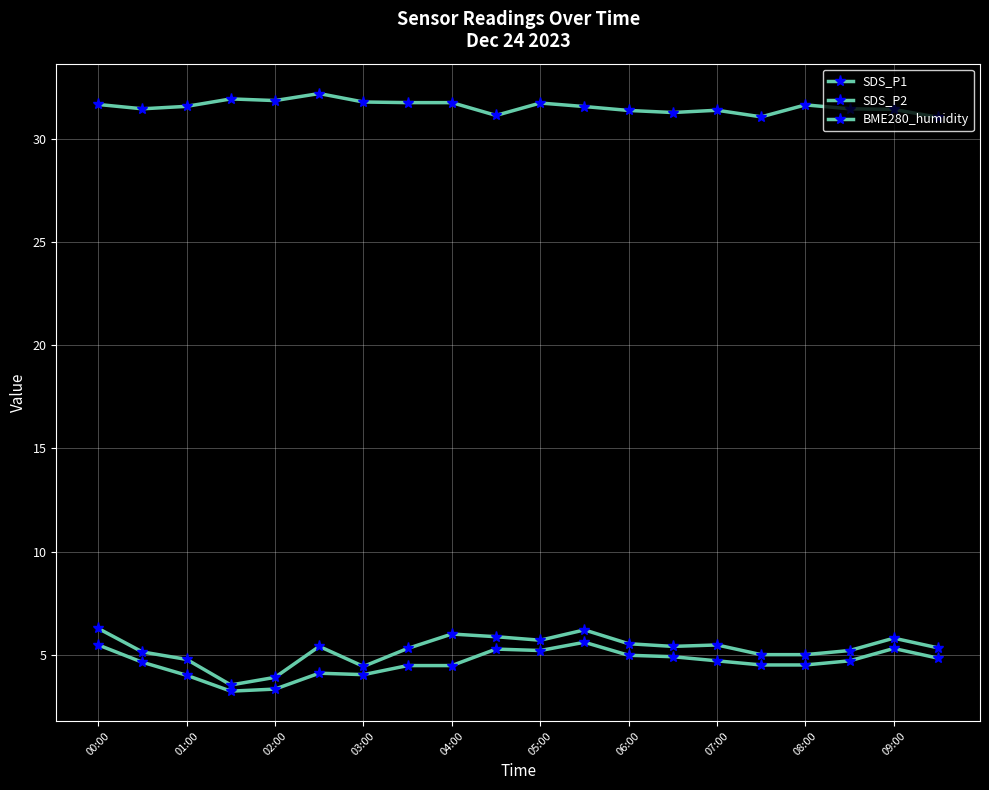

How many lines are shown in the chart?

3